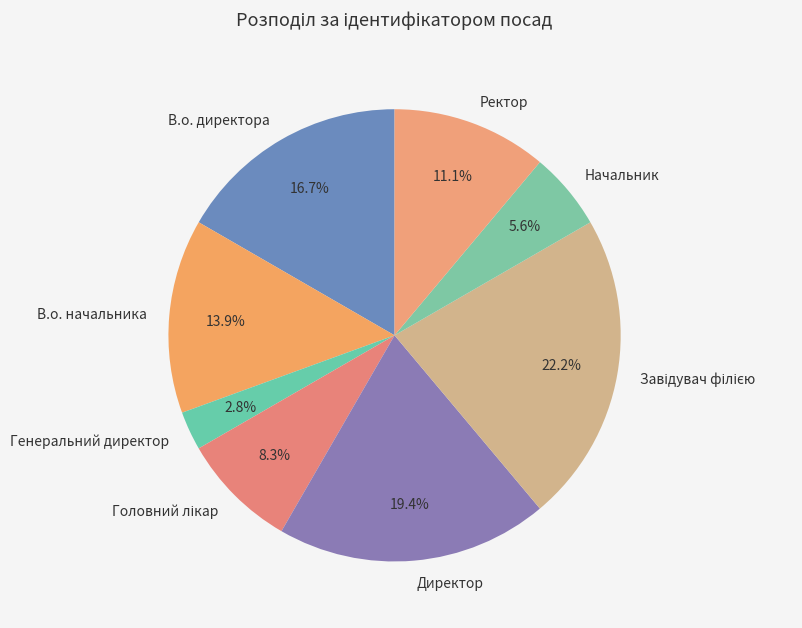

What portion of the pie excludes В.о. начальника?

86.1%